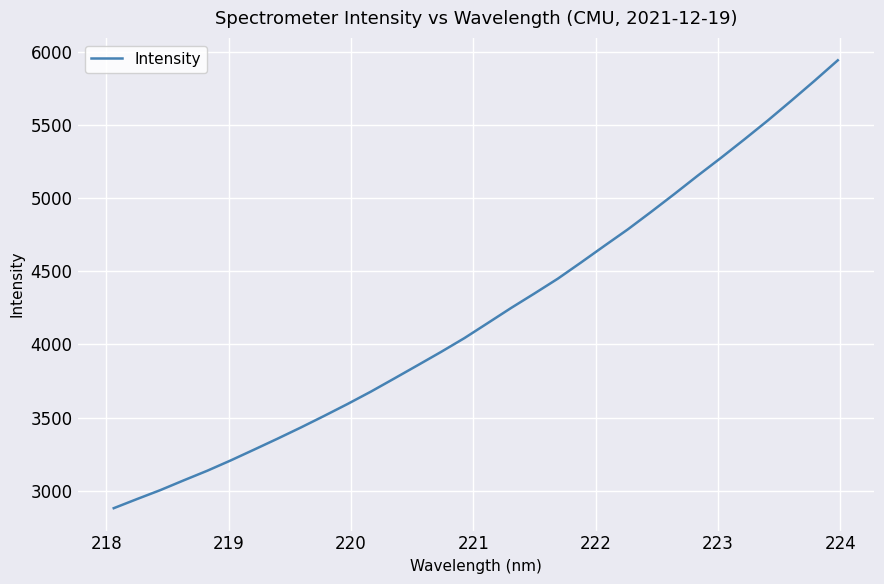

What is the difference between the maximum and minimum values?

3060.7